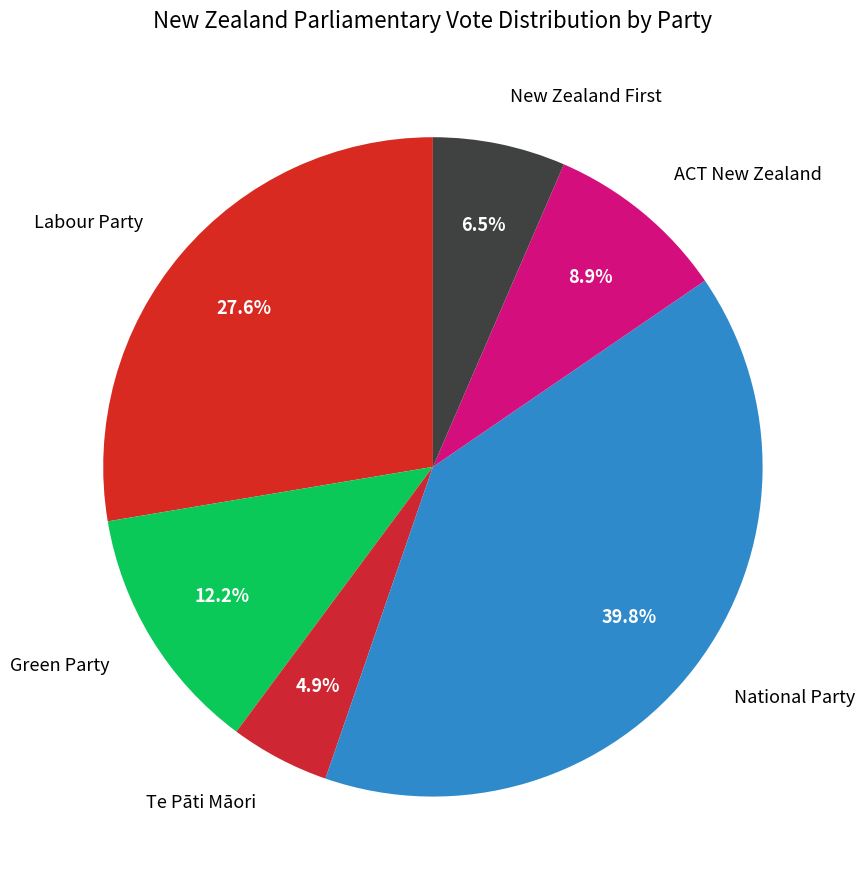

Which slice is the largest?

National Party